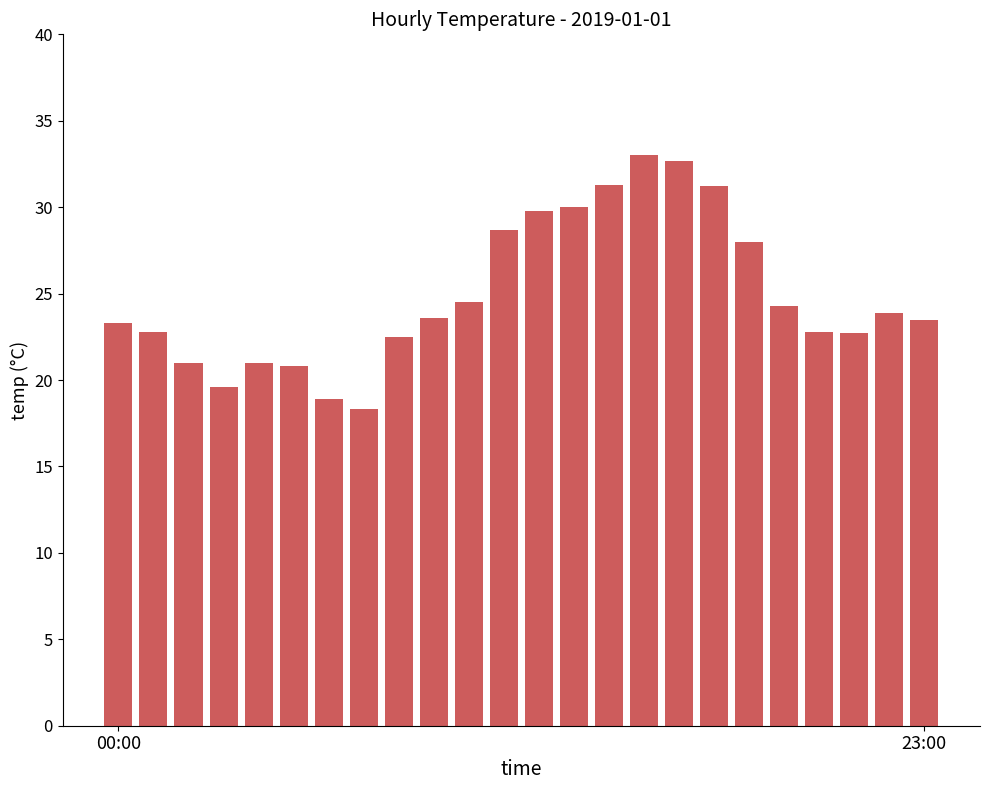

What is the value of the 14th bar from the left?

30.0